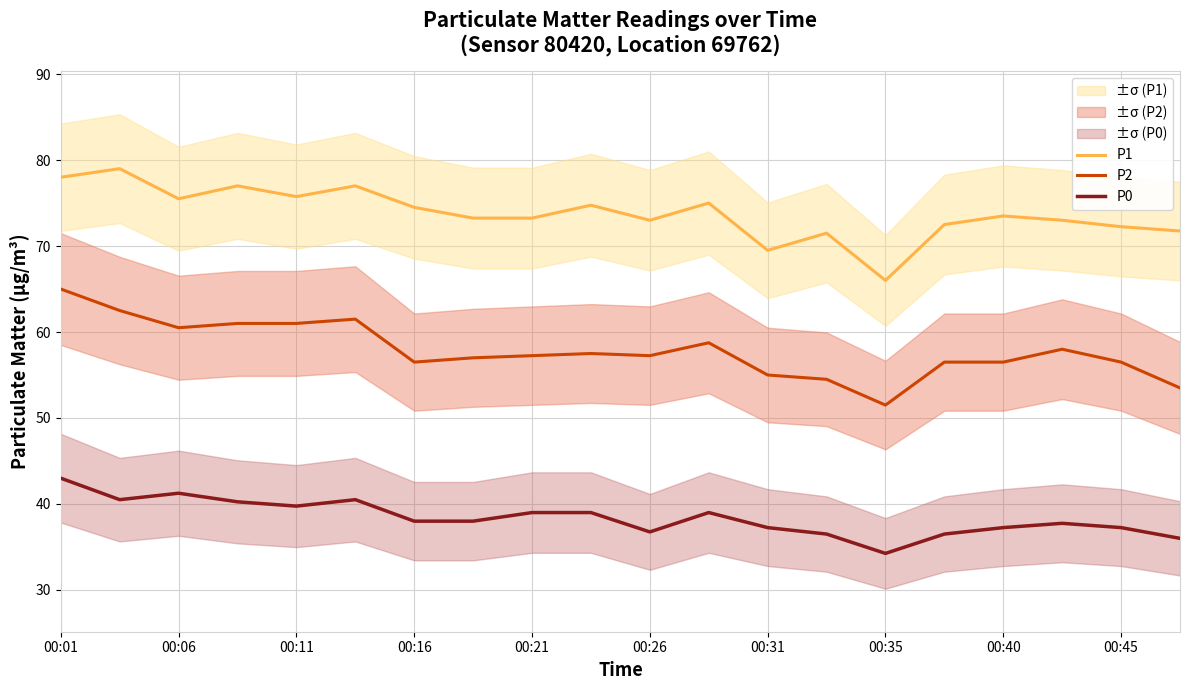

Which category has the highest value in the P2 series?

00:01